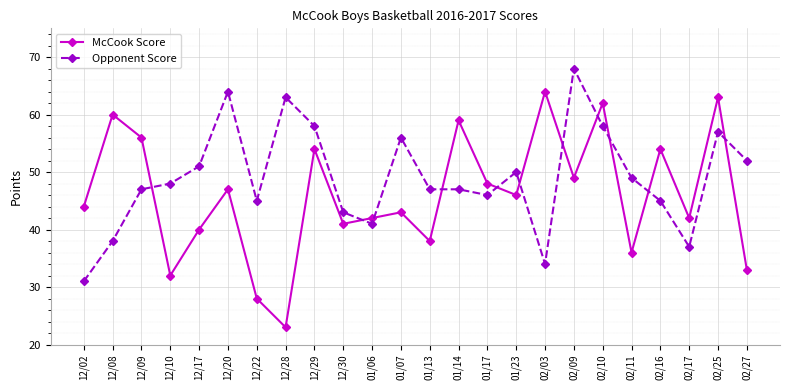

What is the total value across all series at 12/02?

75